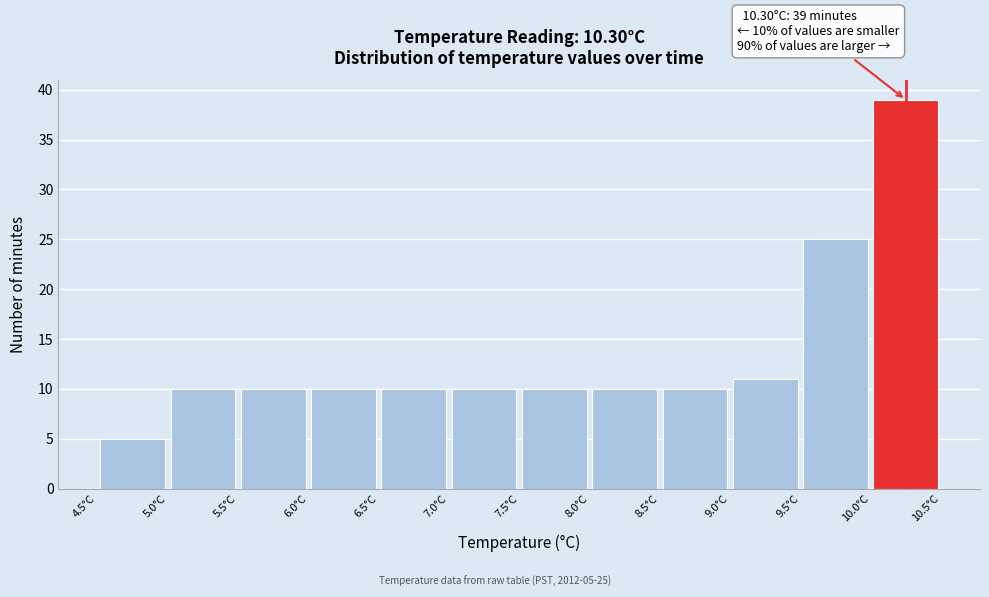

Over which range of the x-axis is the bar tallest?

10.0 to 10.5